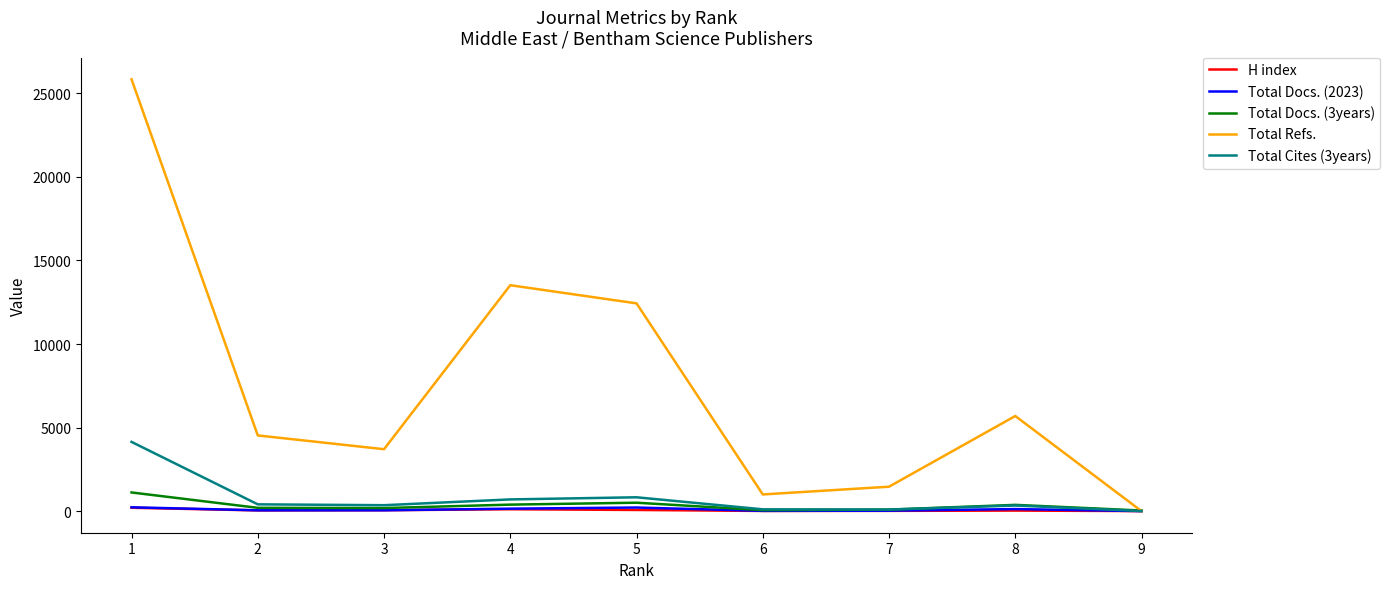

What are all the series names shown in the legend?

H index, Total Docs. (2023), Total Docs. (3years), Total Refs., Total Cites (3years)